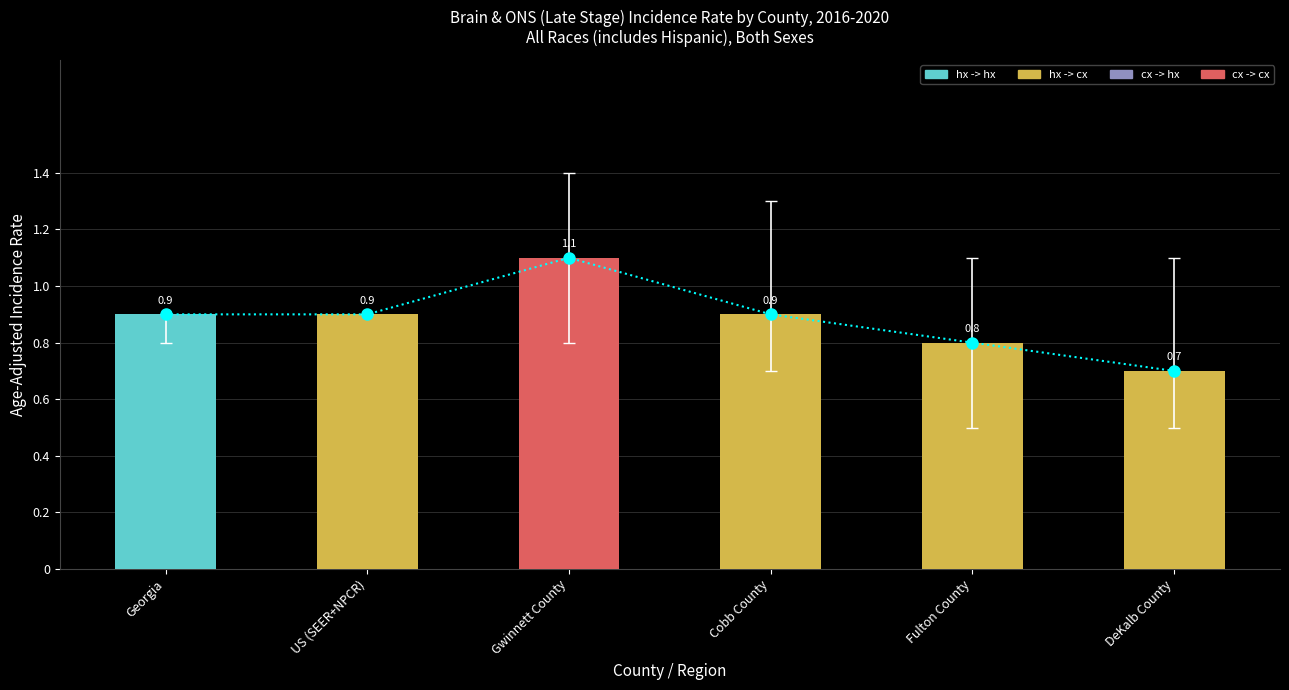

What is the highest value of the Age-Adjusted Incidence Rate series?

1.1